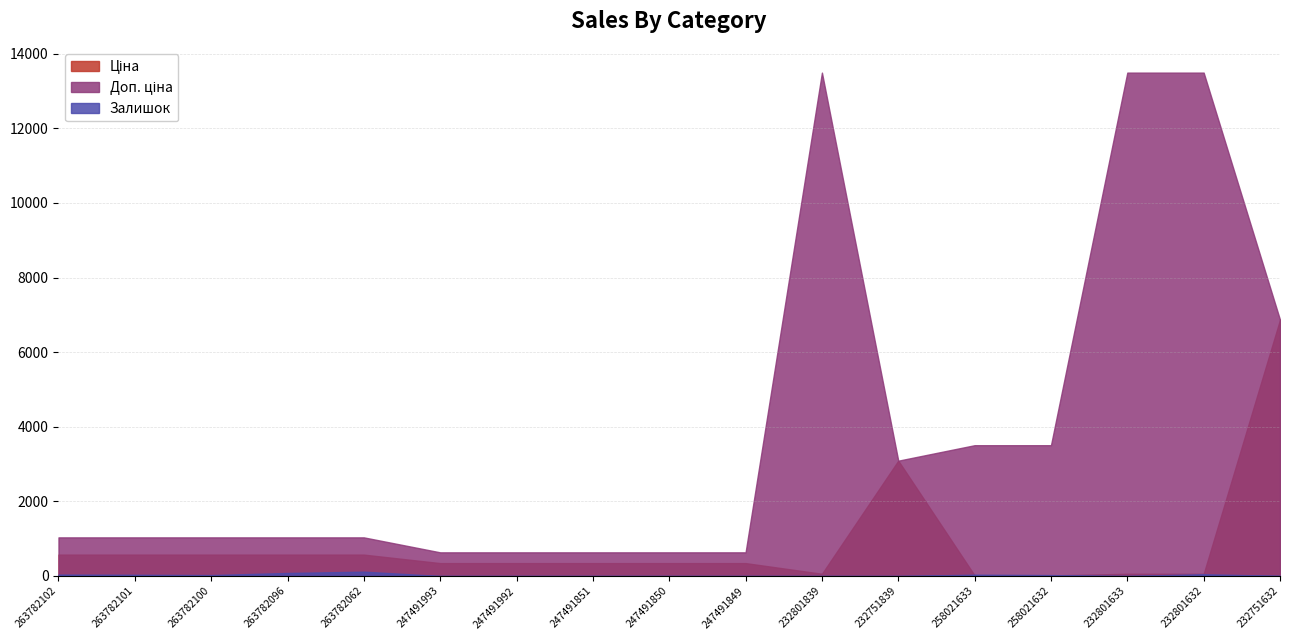

What is the difference between the second highest and second lowest values in the Залишок series?

81.0